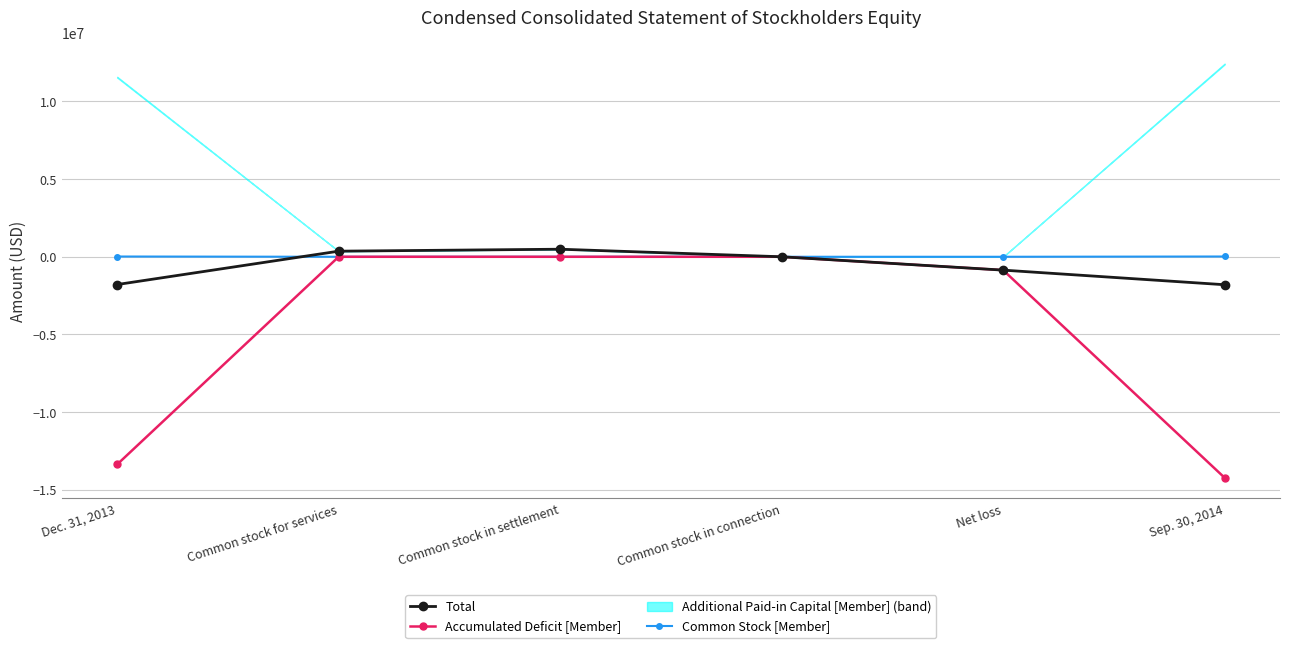

What is the sum of the Accumulated Deficit [Member] values at Dec. 31, 2013 and Common stock for services?

-13363537